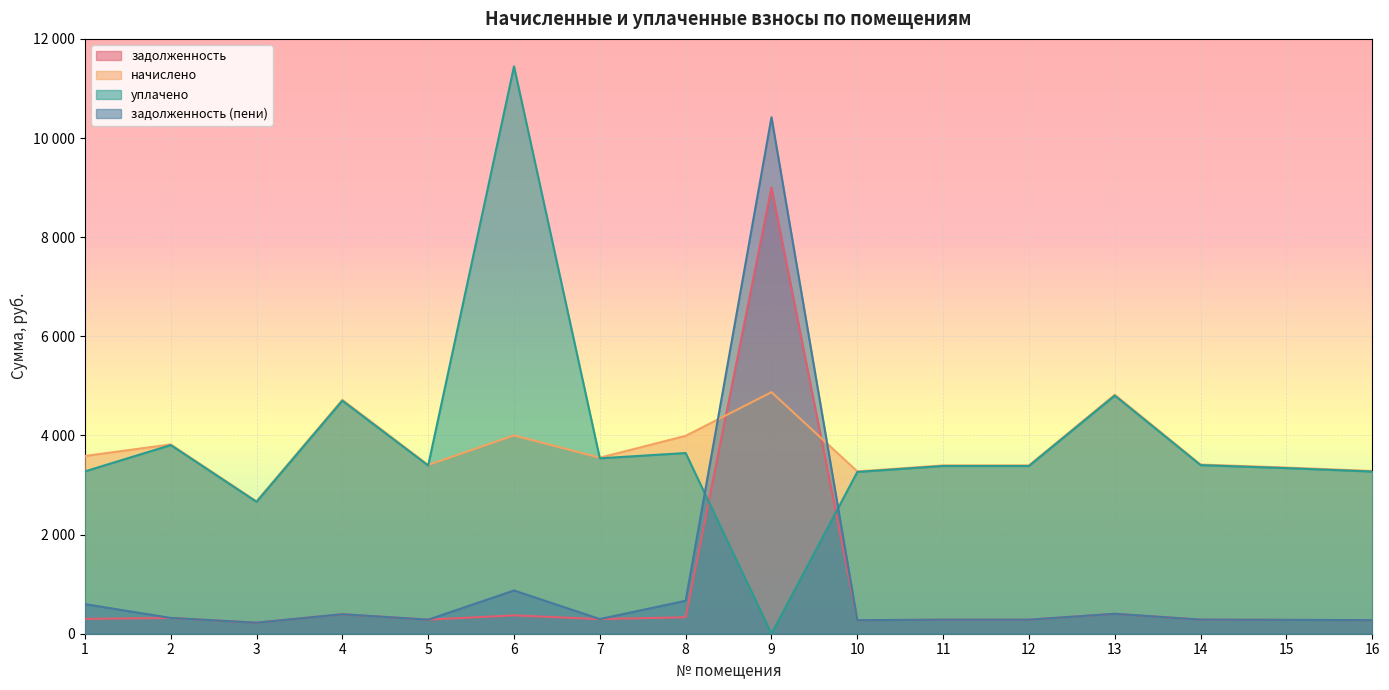

Is it true that задолженность (пени) equals 283.7 at 5?

True